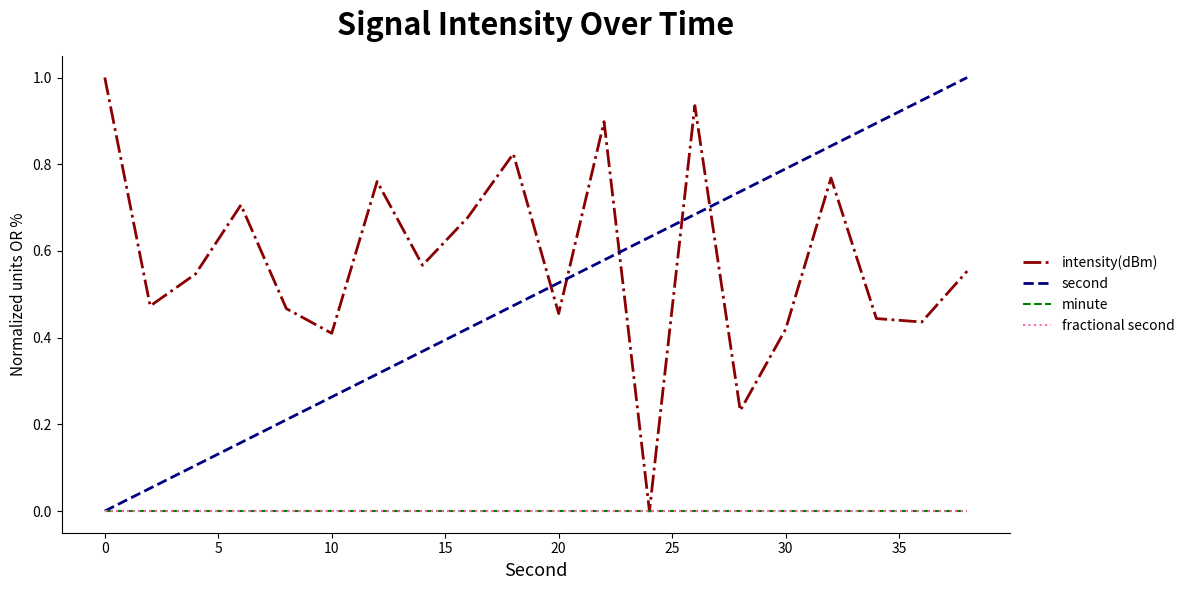

Reading right to left, extract all data points from this chart.

intensity(dBm): 0.6	0.4	0.4	0.8	0.4	0.2	0.9	0.0	0.9	0.5	0.8	0.7	0.6	0.8	0.4	0.5	0.7	0.5	0.5	1.0
second: 1.0	0.9	0.9	0.8	0.8	0.7	0.7	0.6	0.6	0.5	0.5	0.4	0.4	0.3	0.3	0.2	0.2	0.1	0.1	0.0
minute: 0.0	0.0	0.0	0.0	0.0	0.0	0.0	0.0	0.0	0.0	0.0	0.0	0.0	0.0	0.0	0.0	0.0	0.0	0.0	0.0
fractional second: 0.0	0.0	0.0	0.0	0.0	0.0	0.0	0.0	0.0	0.0	0.0	0.0	0.0	0.0	0.0	0.0	0.0	0.0	0.0	0.0